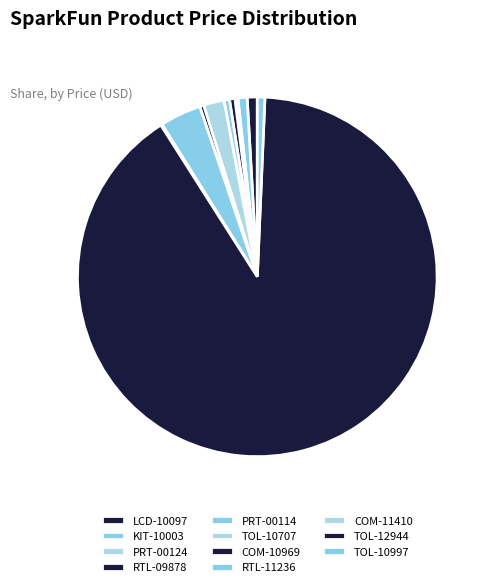

To the nearest percent, what portion does RTL-11236 represent?

4%